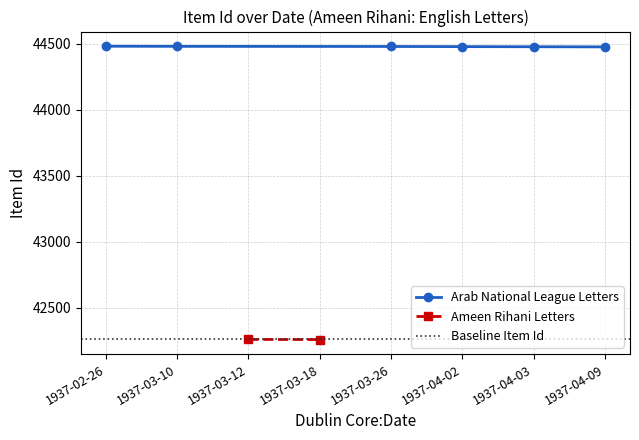

The value at 1937-04-03 is 69259. True or false?

False